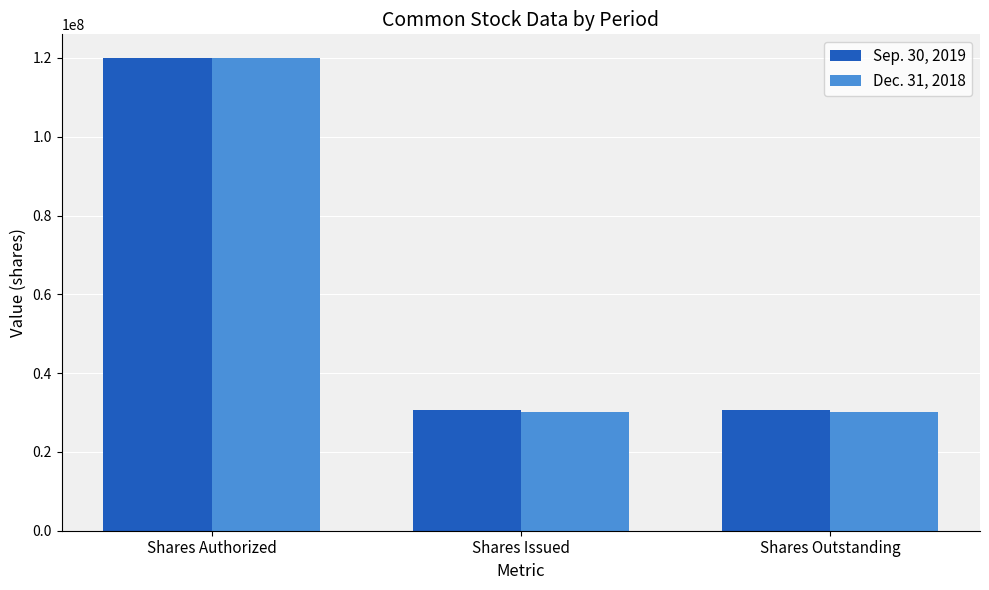

What is the total value across all series at Shares Authorized?

240000000